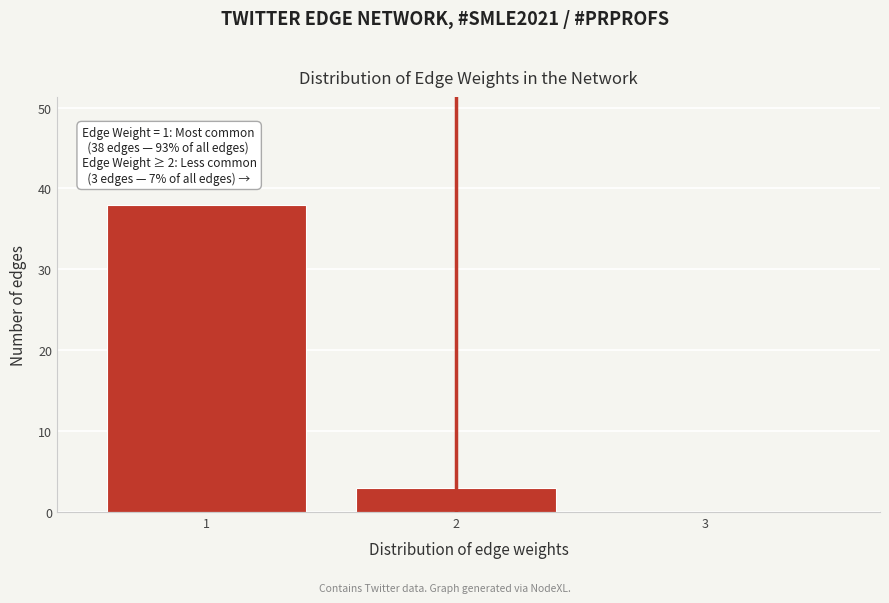

Reading right to left, what are all the values shown in this chart?

3=0	2=3	1=38